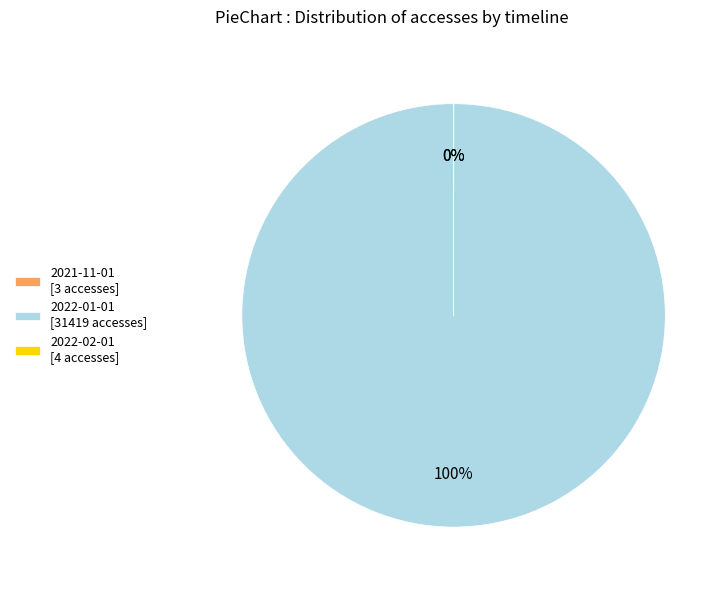

True or false: 2022-01-01 [31419 accesses] accounts for 100% of the total.

True